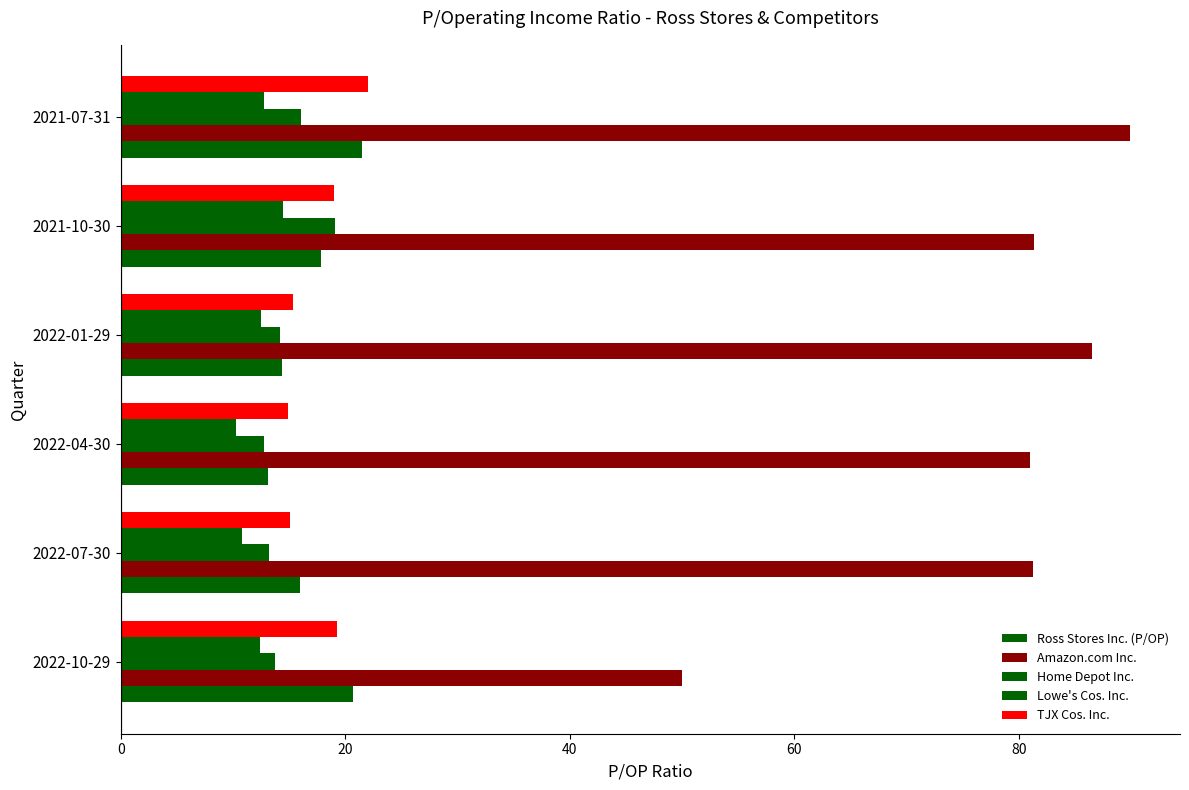

Reading left to right, list all the values displayed in this chart.

Ross Stores Inc. (P/OP): 20.7	16.0	13.2	14.4	17.8	21.5
Amazon.com Inc.: 50.0	81.3	81.0	86.5	81.3	89.9
Home Depot Inc.: 13.7	13.2	12.8	14.2	19.1	16.1
Lowe's Cos. Inc.: 12.4	10.8	10.3	12.4	14.5	12.8
TJX Cos. Inc.: 19.3	15.1	14.9	15.3	19.0	22.0